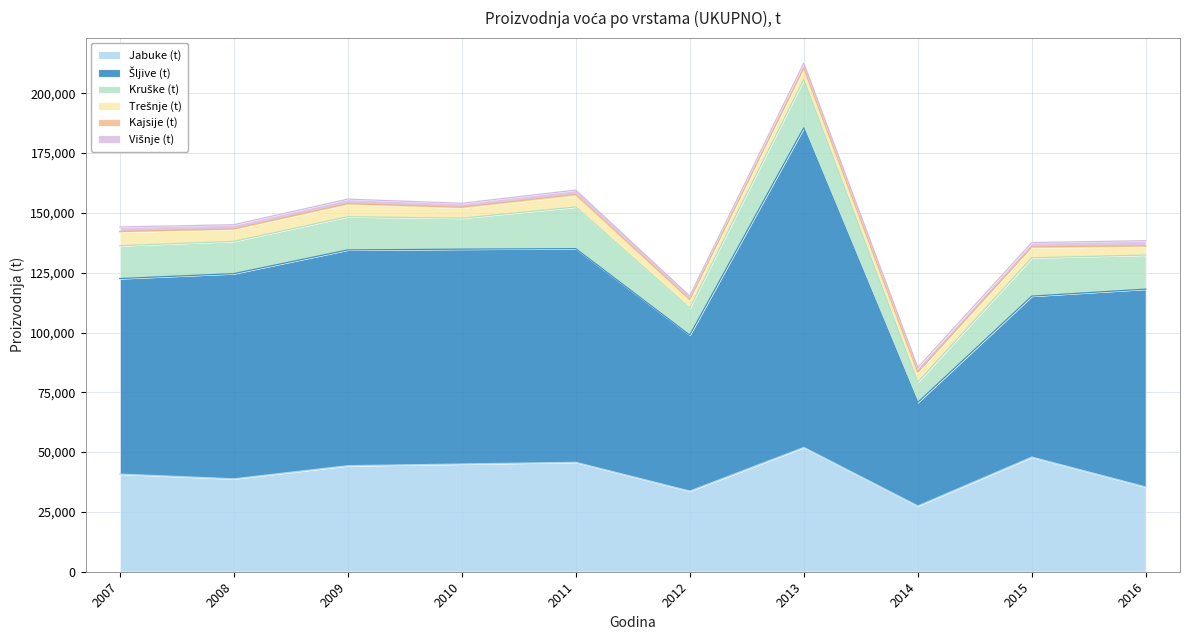

True or false: Šljive (t) and Kruške (t) intersect in this chart.

False